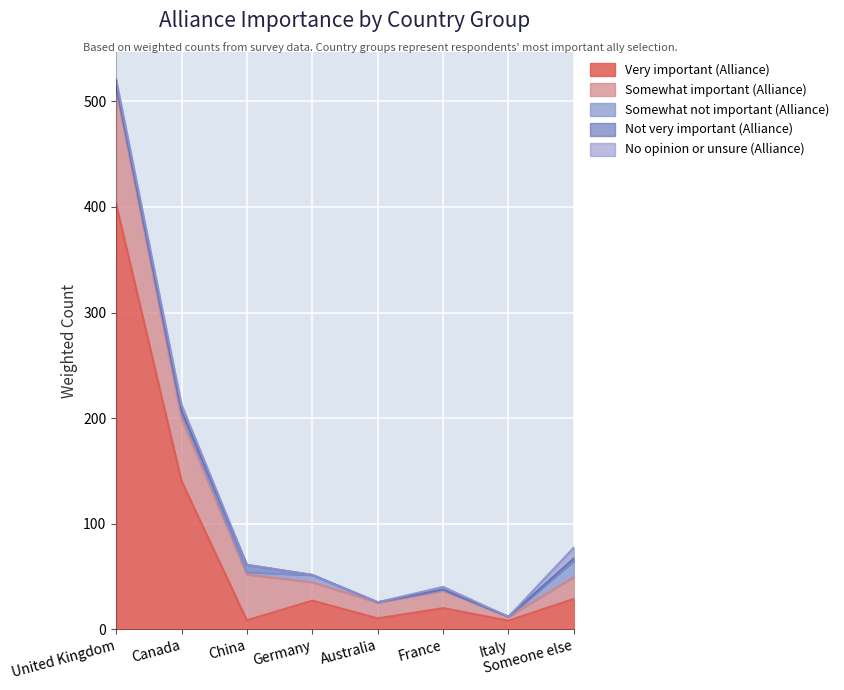

At which label is Somewhat important (Alliance) closest to 55?

Canada